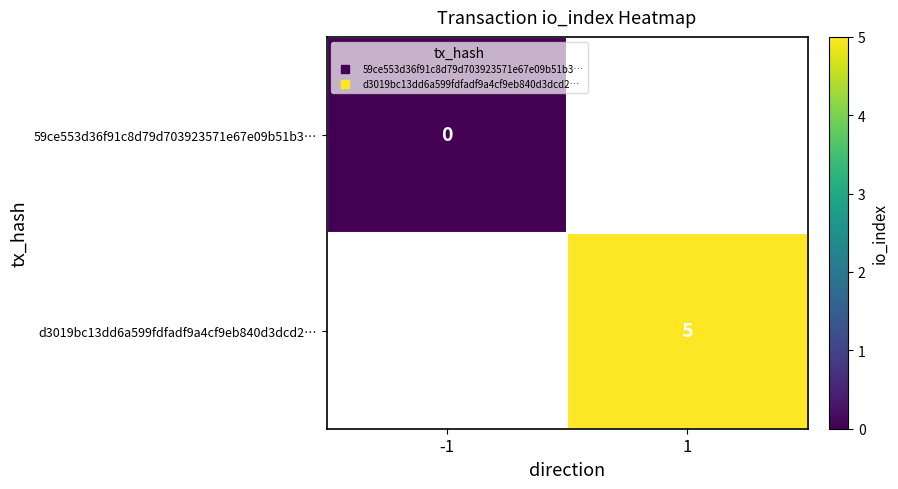

Which category has the lowest value in the 59ce553d36f91c8d79d703923571e67e09b51b3… series?

-1